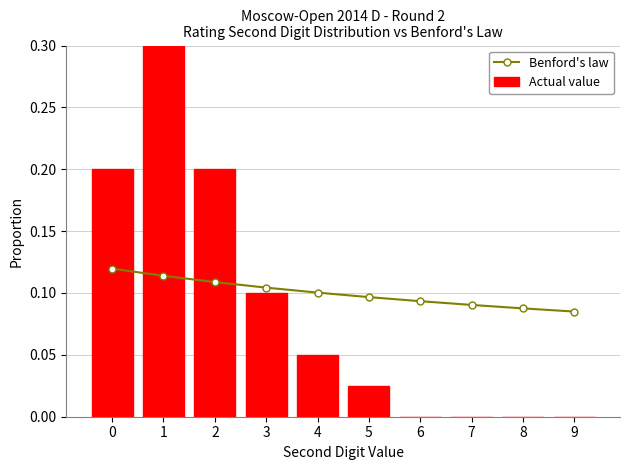

Reading left to right, extract all data points from this chart.

Benford's law: 0=0.1	1=0.1	2=0.1	3=0.1	4=0.1	5=0.1	6=0.1	7=0.1	8=0.1	9=0.1
Actual value: 0=0.2	1=0.4	2=0.2	3=0.1	4=0.1	5=0.0	6=0.0	7=0.0	8=0.0	9=0.0